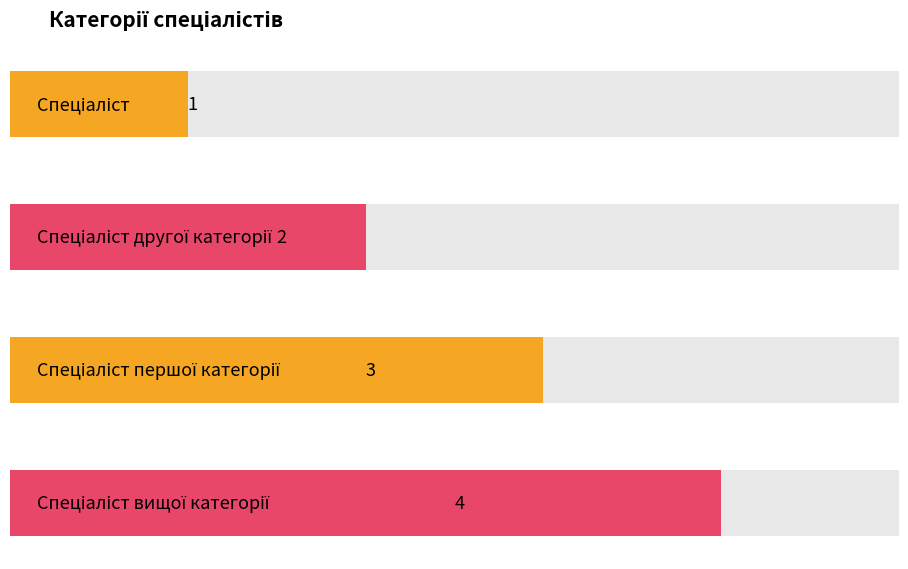

What is the change in value from Спеціаліст другої категорії to Спеціаліст першої категорії?

+1